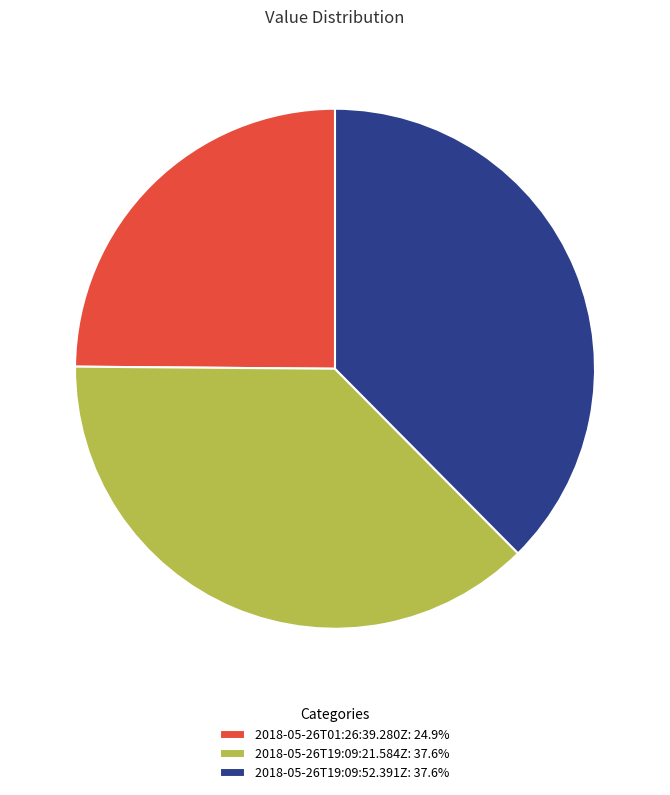

Approximately how many times larger is the value at 2018-05-26T19:09:52.391Z: 37.6% compared to 2018-05-26T01:26:39.280Z: 24.9%?

1.5